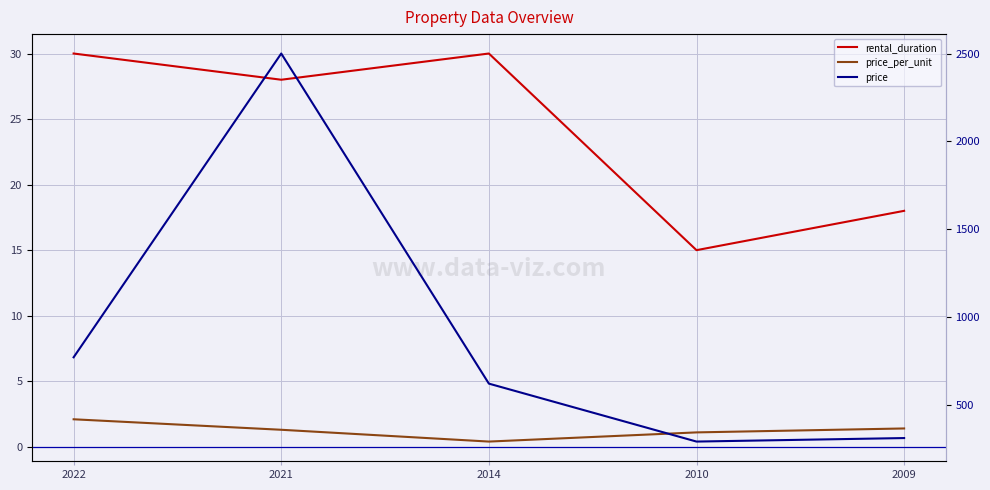

At how many categories does at least one series exceed 2023?

1